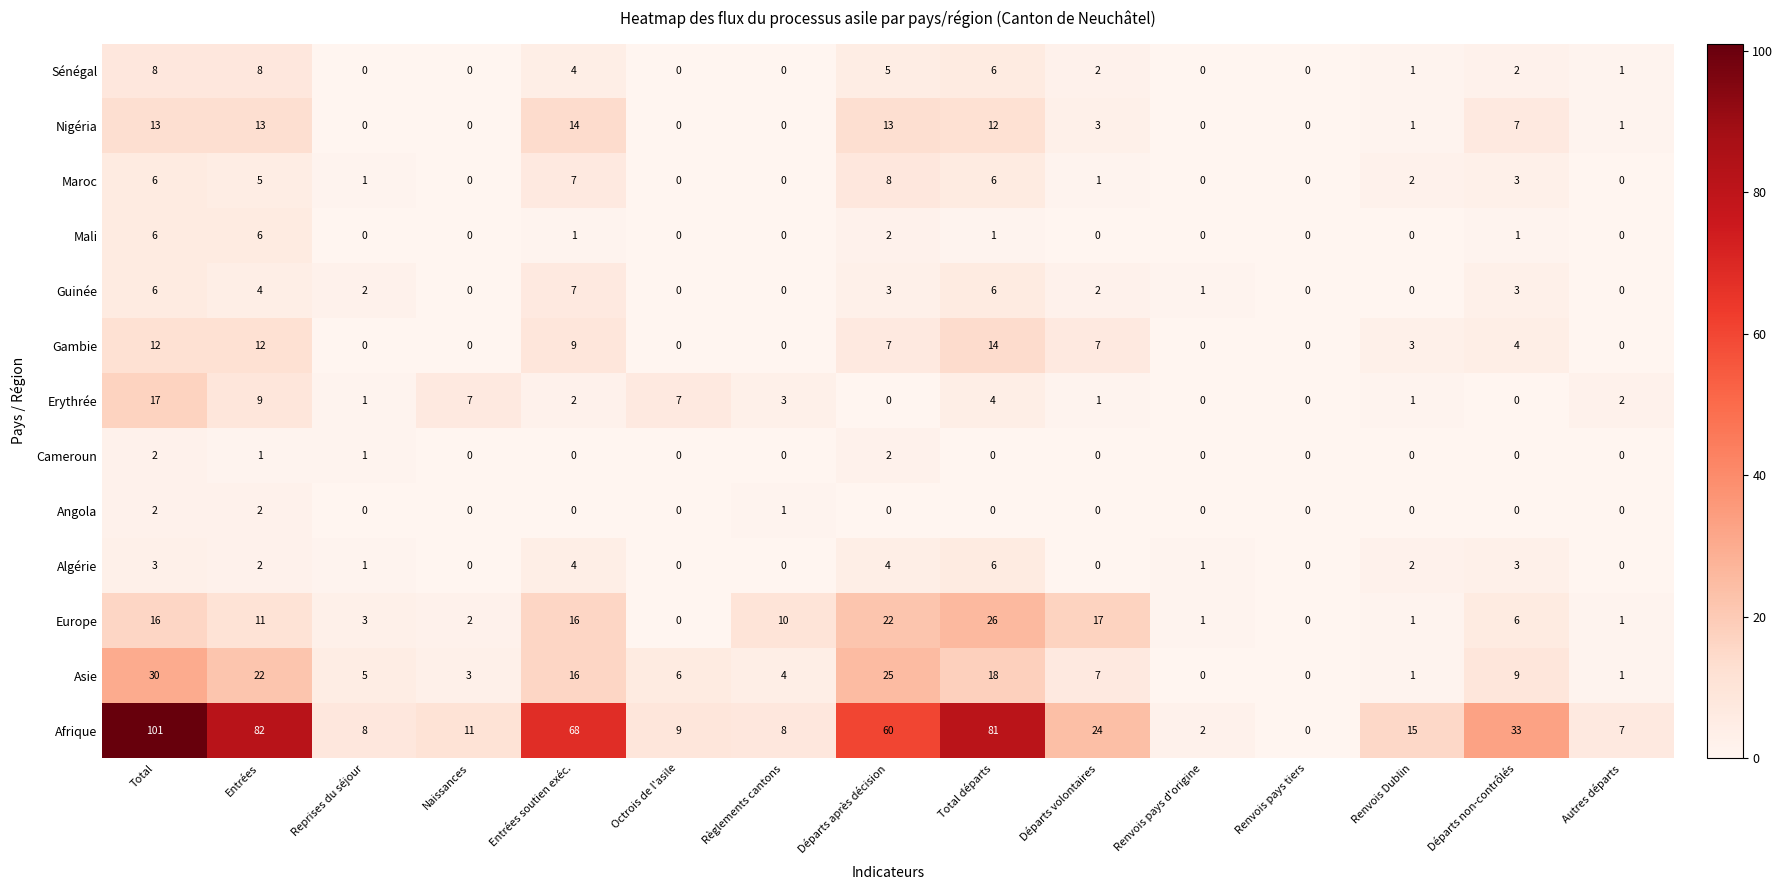

Count the number of data series in this chart.

13